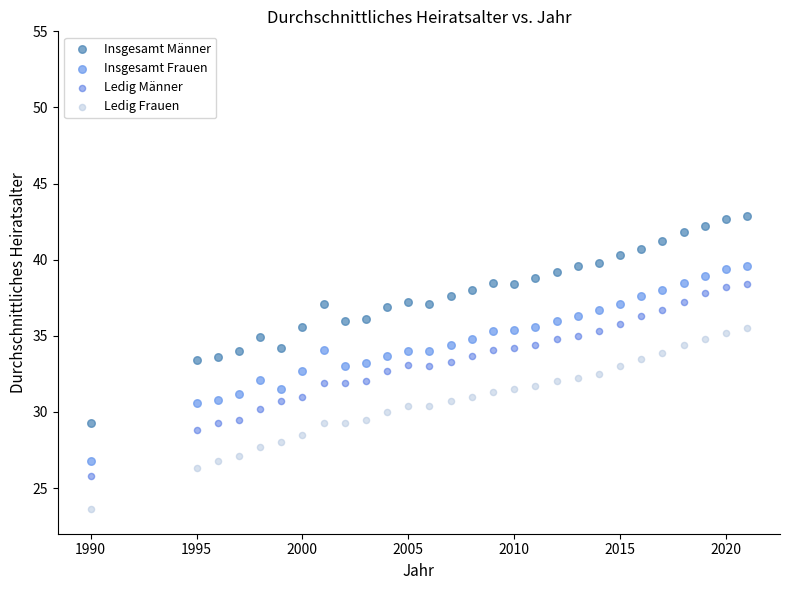

What is the X range (max minus min) for the scatter plot?

31.0